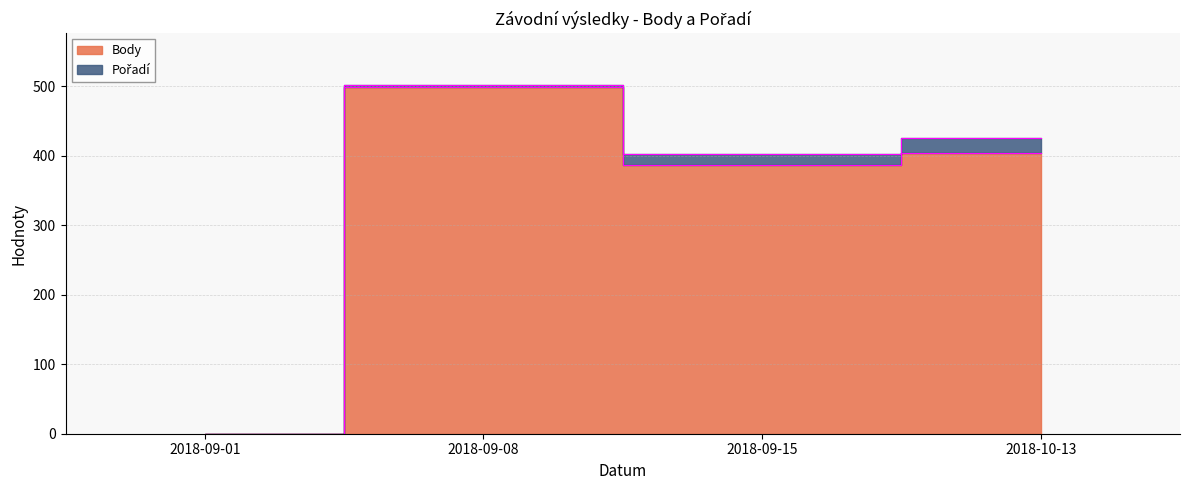

What is the sum of all values?

1290